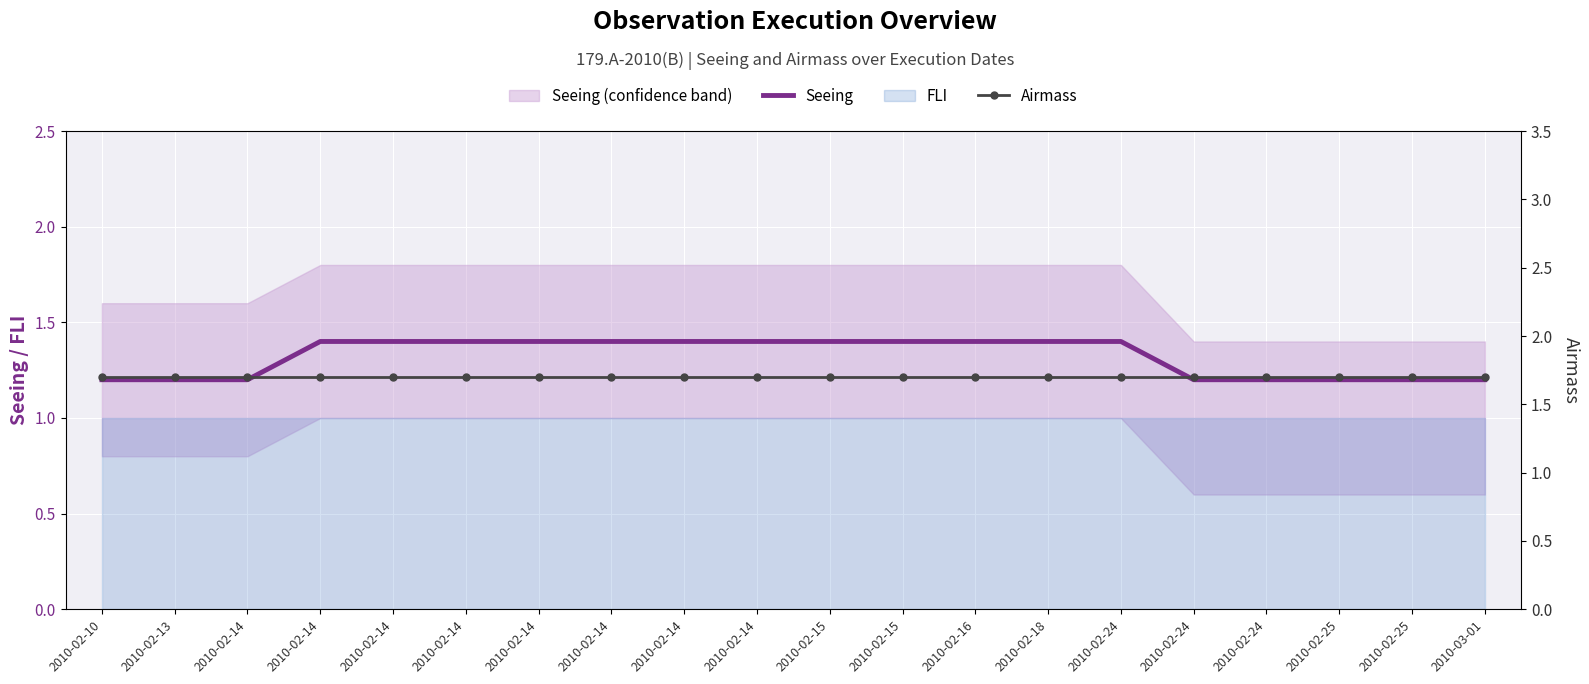

What is the spread (max minus min) of values at 2010-03-01?

0.5